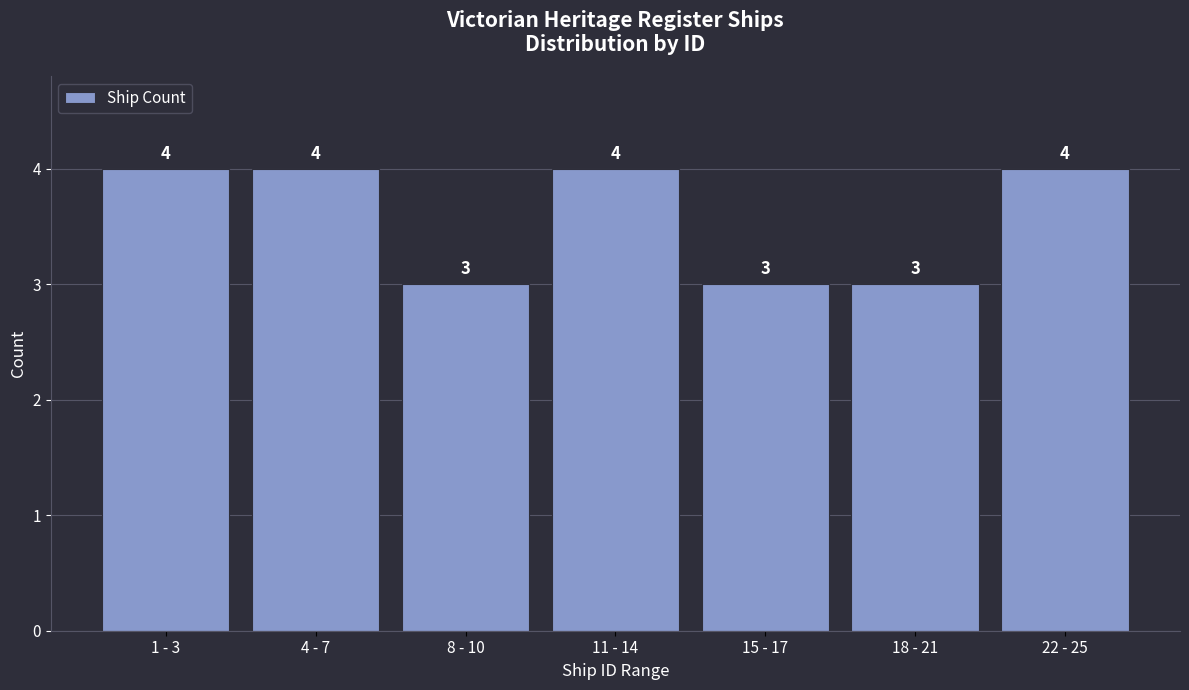

Reading left to right, transcribe all the data shown in this chart.

1 - 3=4	4 - 7=4	8 - 10=3	11 - 14=4	15 - 17=3	18 - 21=3	22 - 25=4